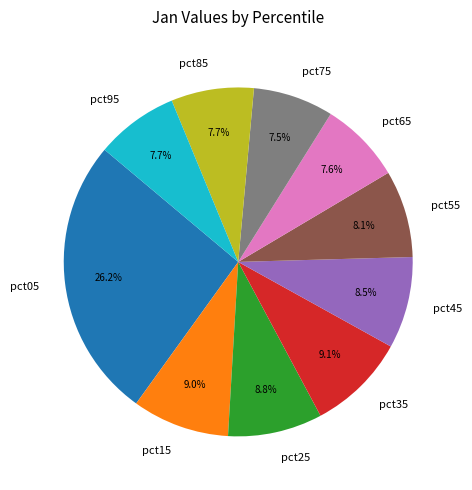

Which has a higher value, pct75 or pct05?

pct05